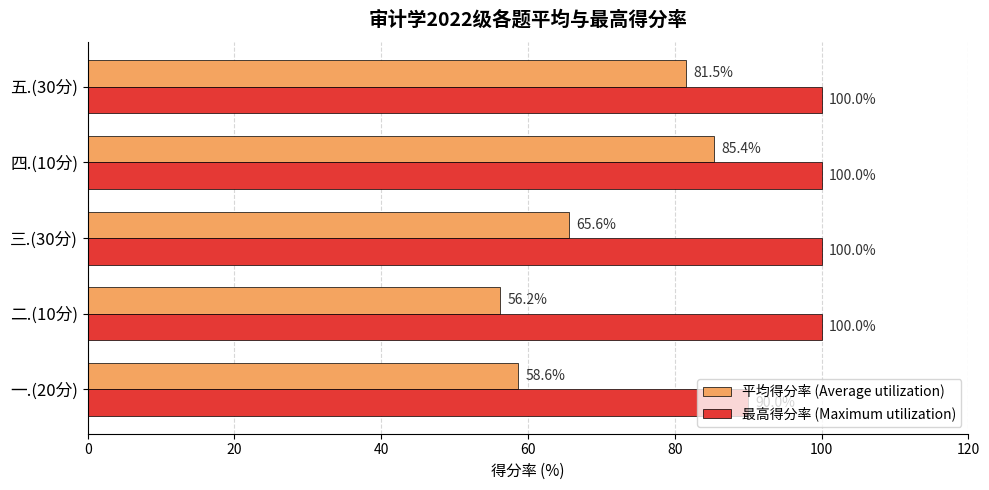

What is the maximum value shown in the chart?

100.0